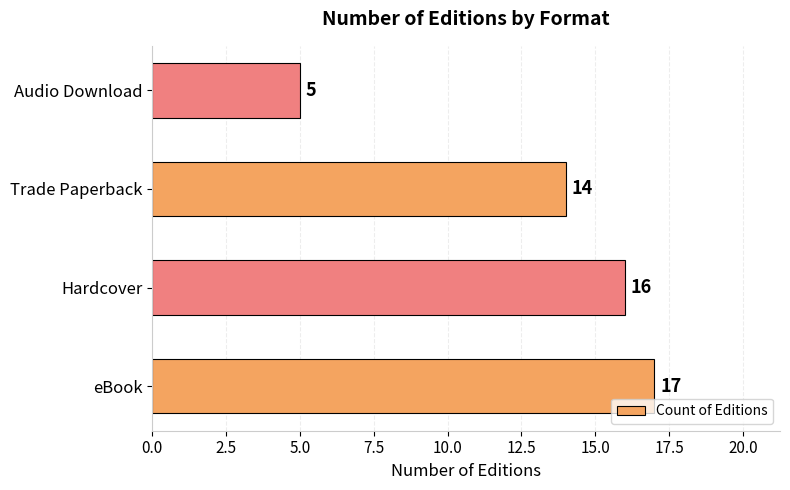

Rank the categories by value from lowest to highest.

Audio Download, Trade Paperback, Hardcover, eBook